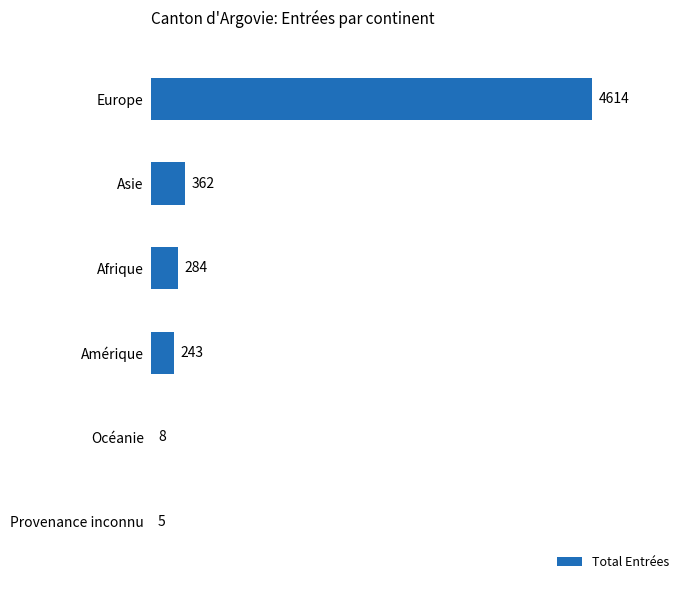

Is it true that the value at Asie is 156?

False